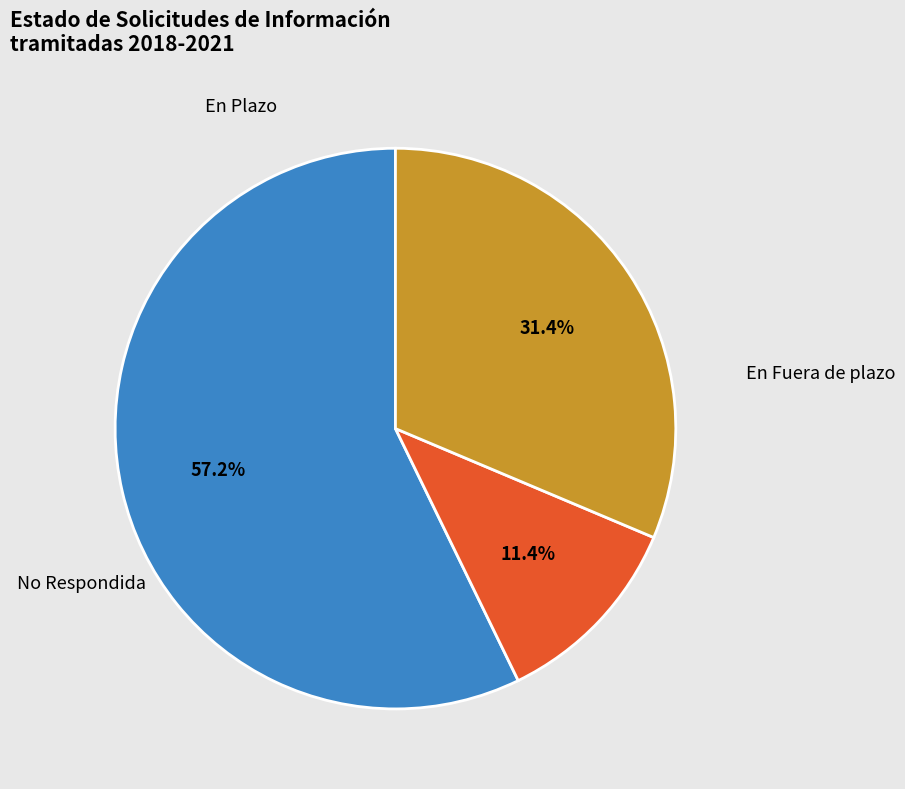

To the nearest percent, what percentage of the pie is No Respondida?

31%